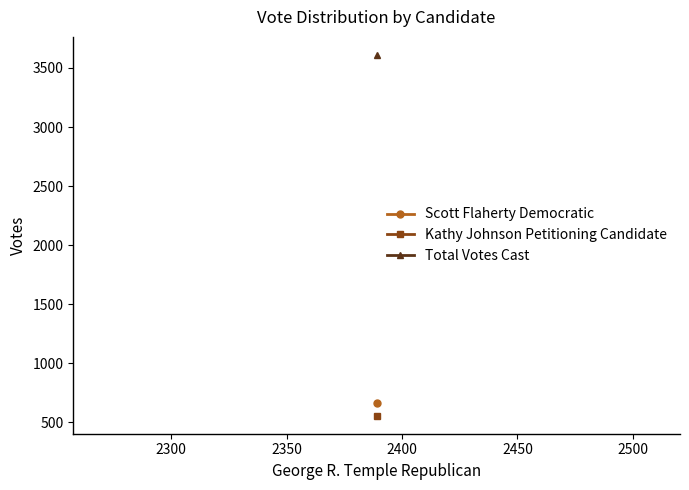

How many distinct data groups are displayed?

3